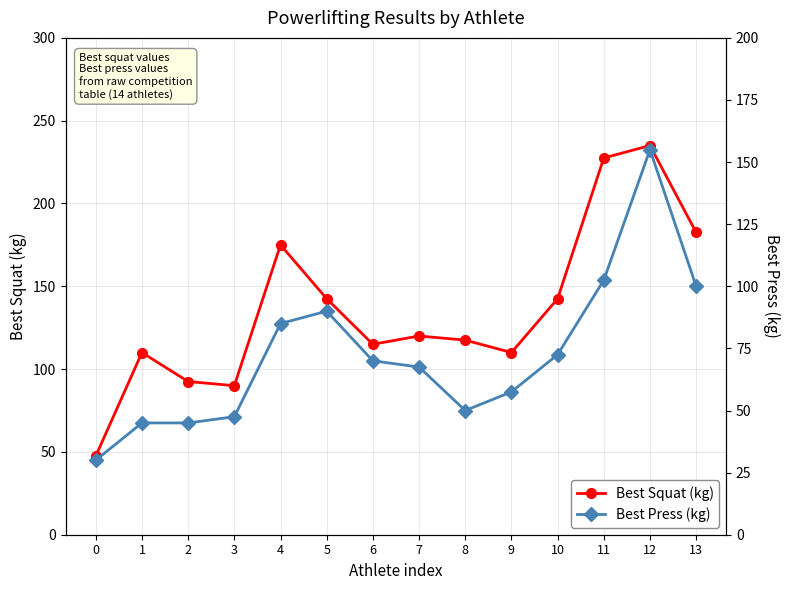

True or false: Best Squat (kg) and Best Press (kg) cross at least once.

False